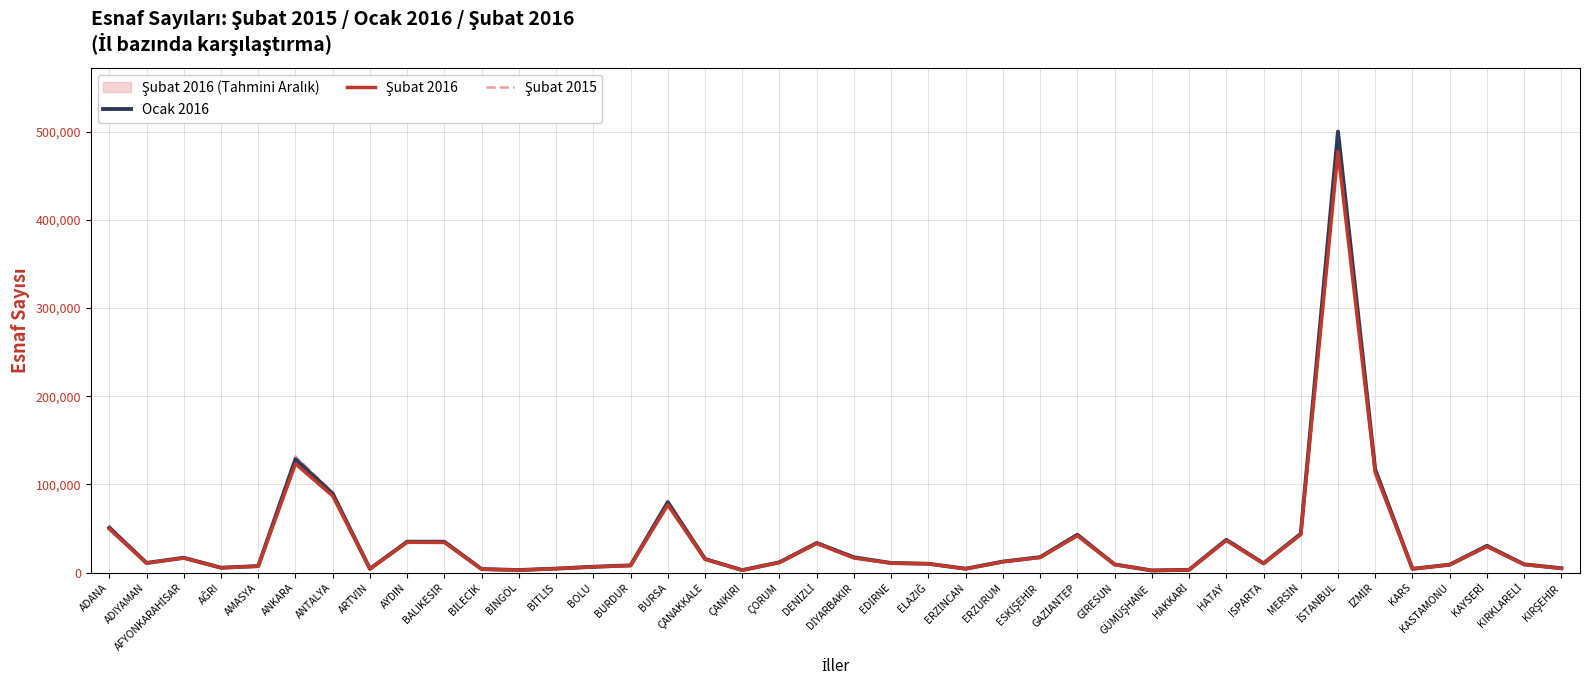

True or false: Şubat 2016 and Ocak 2016 intersect in this chart.

False